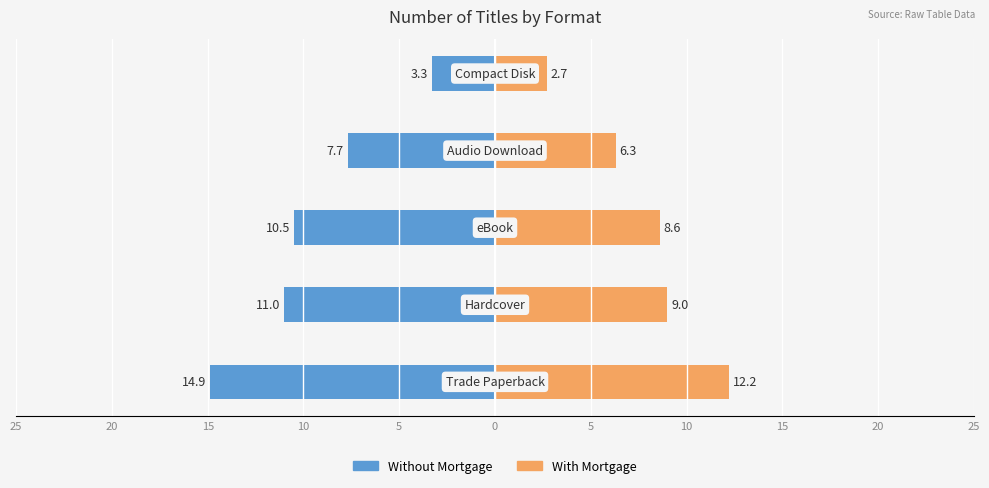

Which series has the largest range (max minus min)?

Without Mortgage